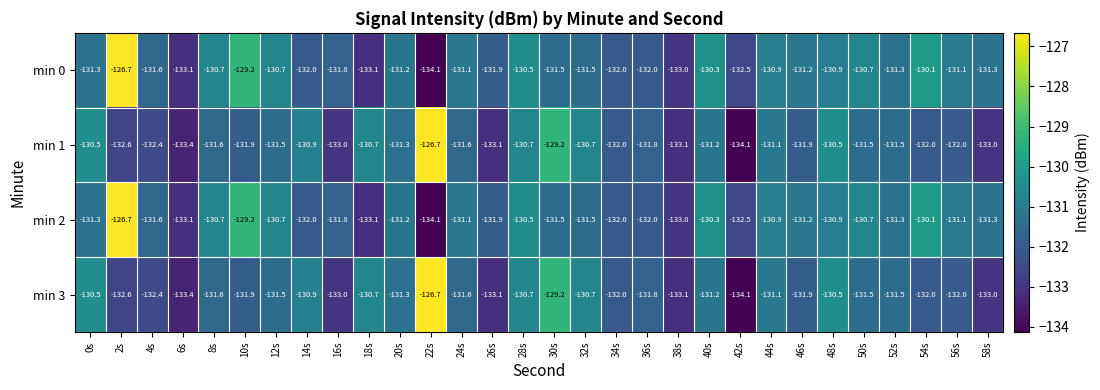

Where is min 2 nearest to the value -130?

54s